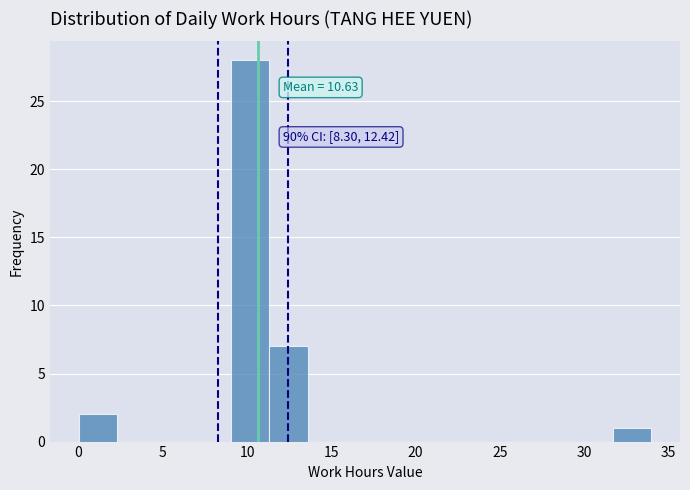

Over which range of the x-axis is the bar tallest?

9.0 to 11.5